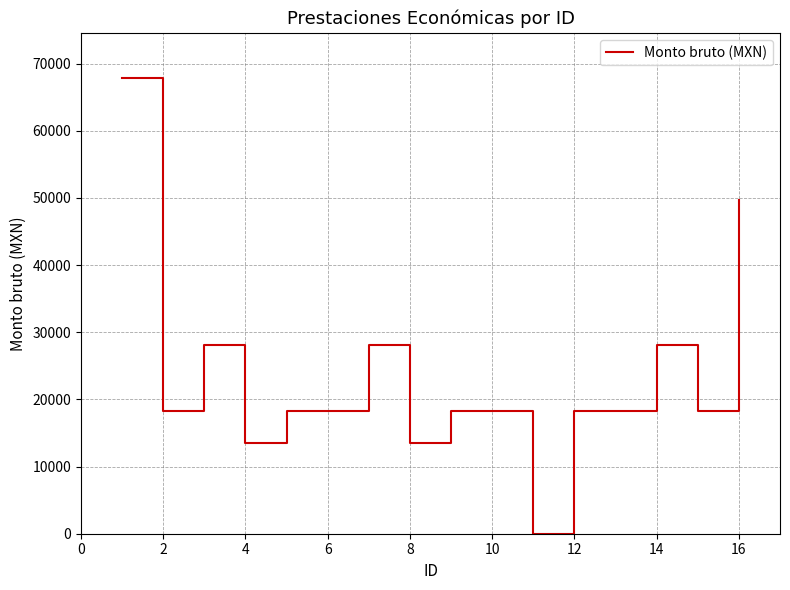

What is the difference between the maximum and minimum values?

67808